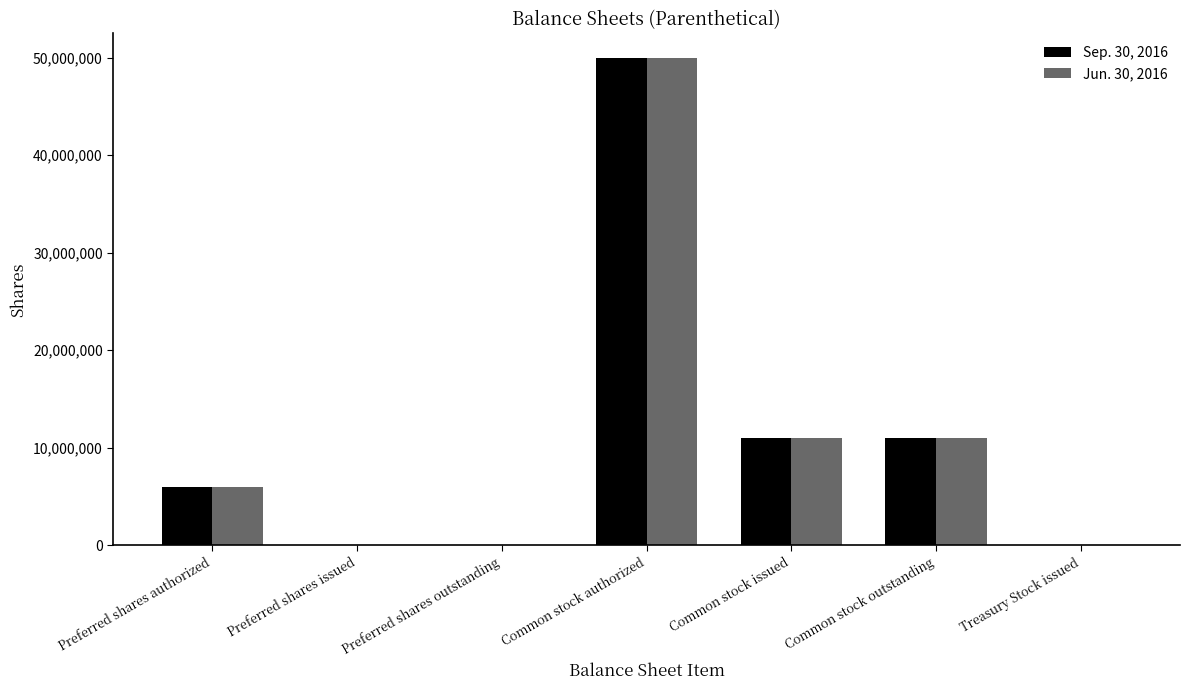

Is the value of Jun. 30, 2016 at Preferred shares outstanding greater than the value of Sep. 30, 2016 at Common stock outstanding?

No